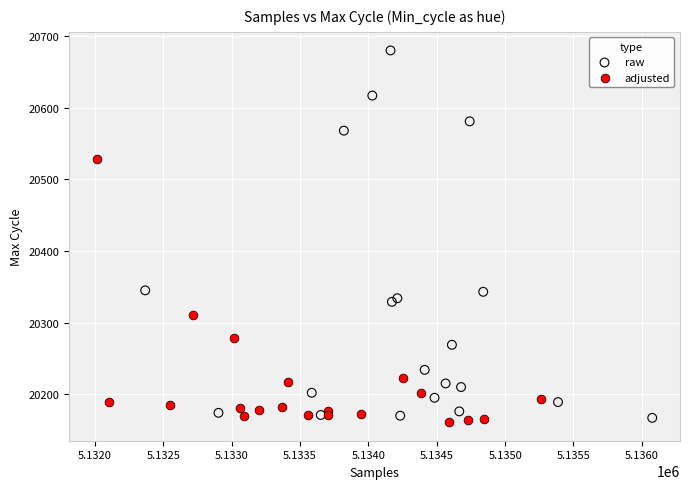

Which series contains the highest Y value?

raw